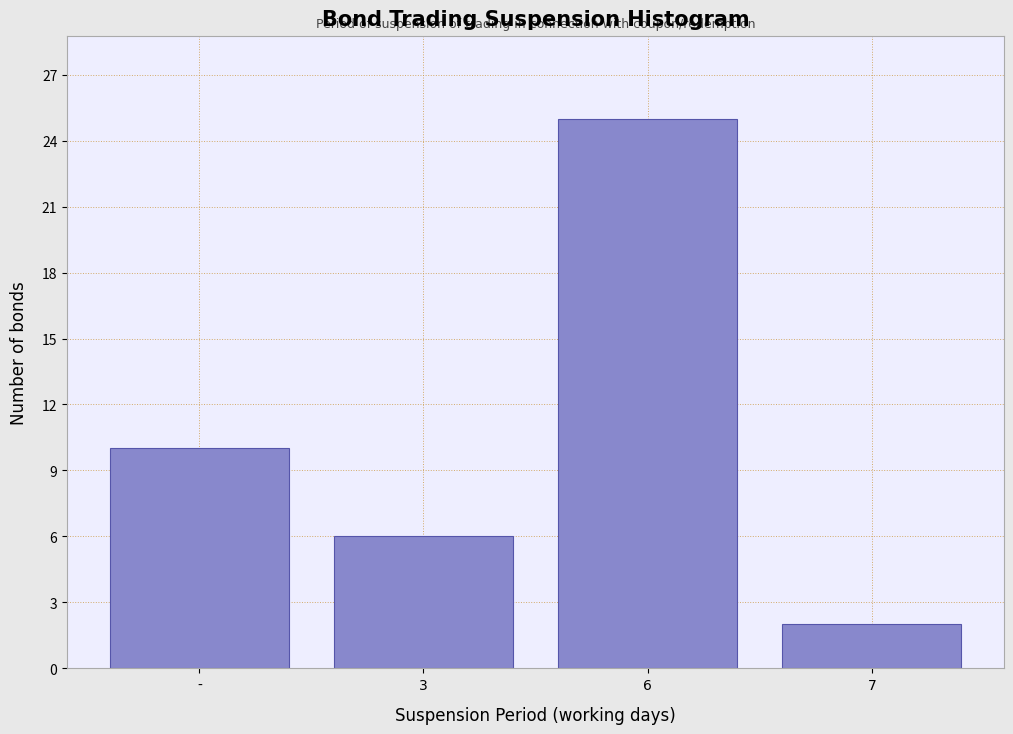

Reading left to right, extract all data points from this chart.

10	6	25	2